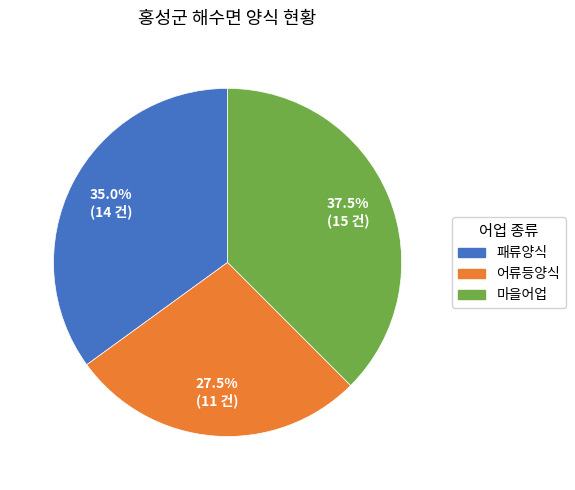

Is 어류등양식 the majority of the pie?

No